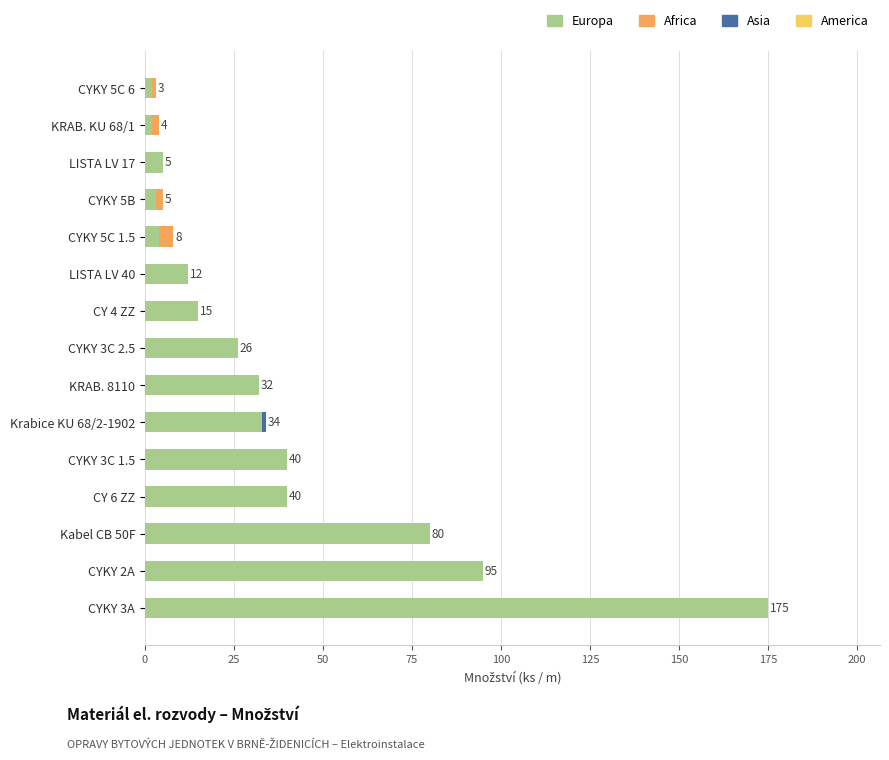

What is the sum of all Europa values?

564